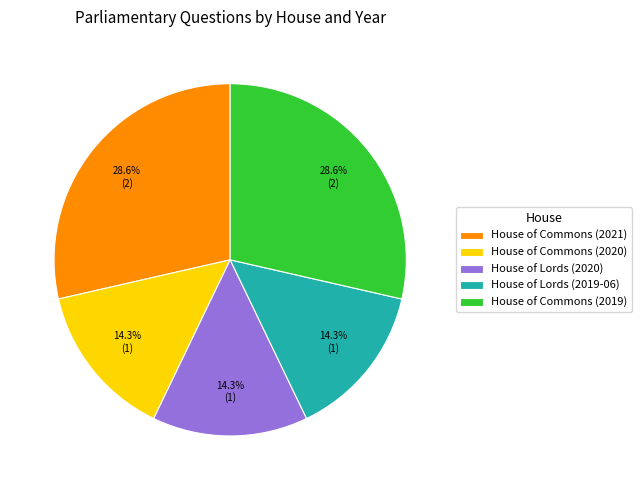

Do House of Commons (2021) and House of Lords (2020) together represent more than half of the pie?

No